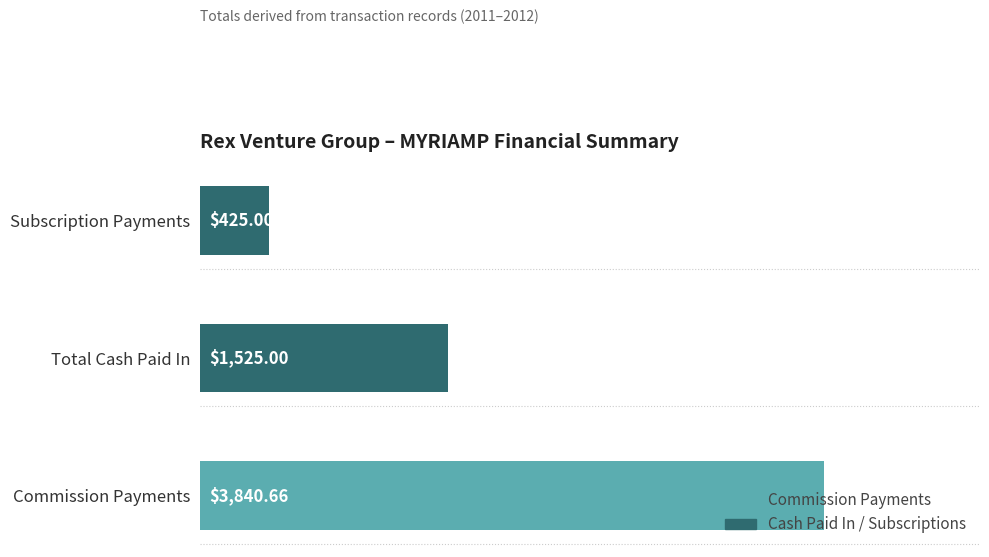

What is the difference between the maximum and minimum values?

3415.7